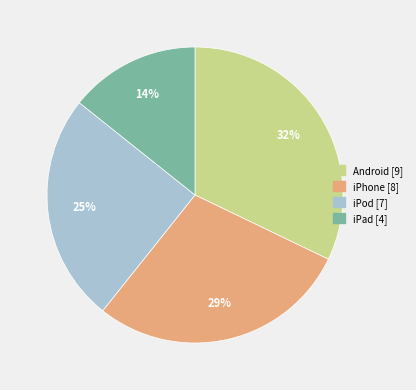

Approximately how many times larger is the value at iPad compared to Android?

0.4